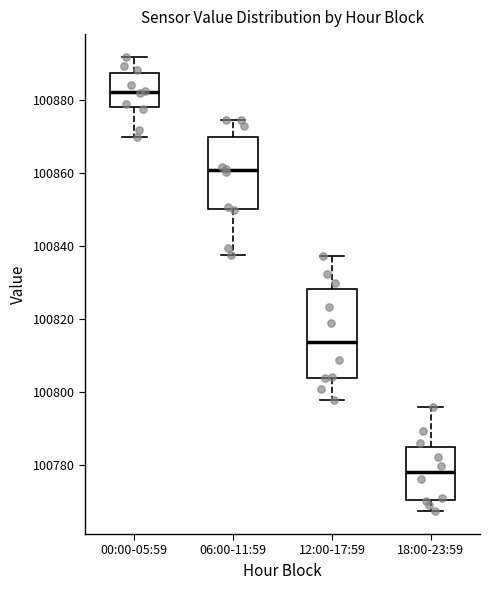

Which box has the highest median line?

00:00-05:59